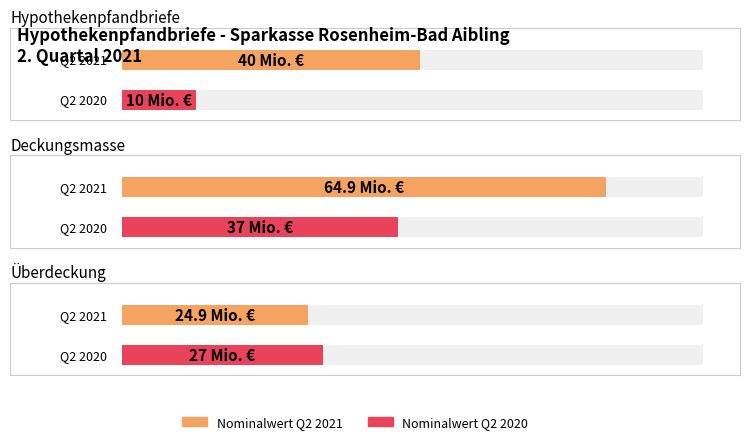

What is the total value across all series at Deckungsmasse?

101.9